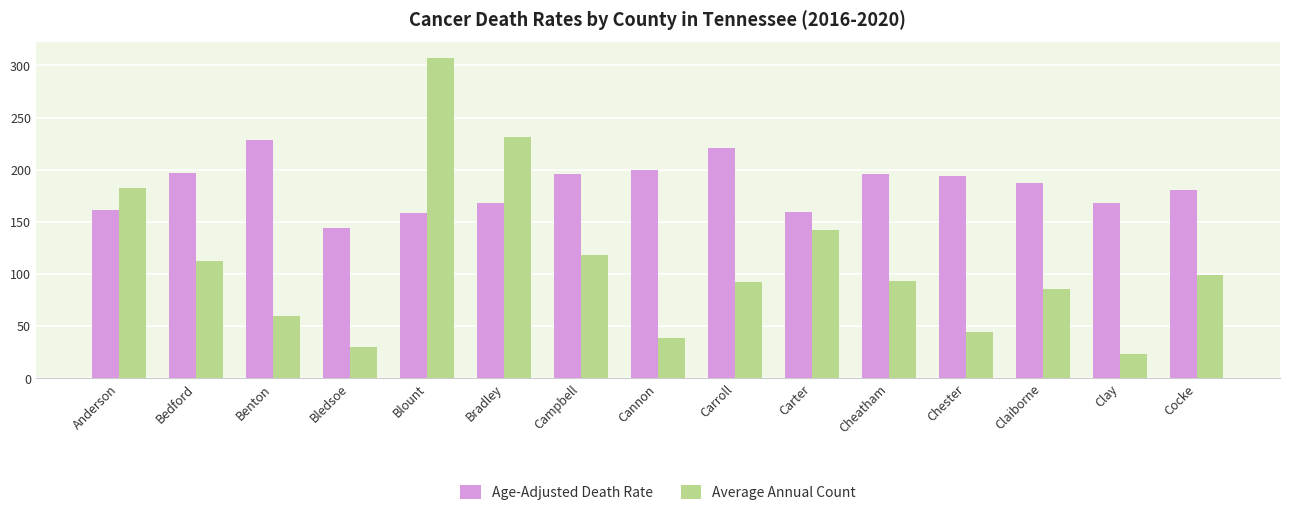

How many data points in Age-Adjusted Death Rate are above 187?

8